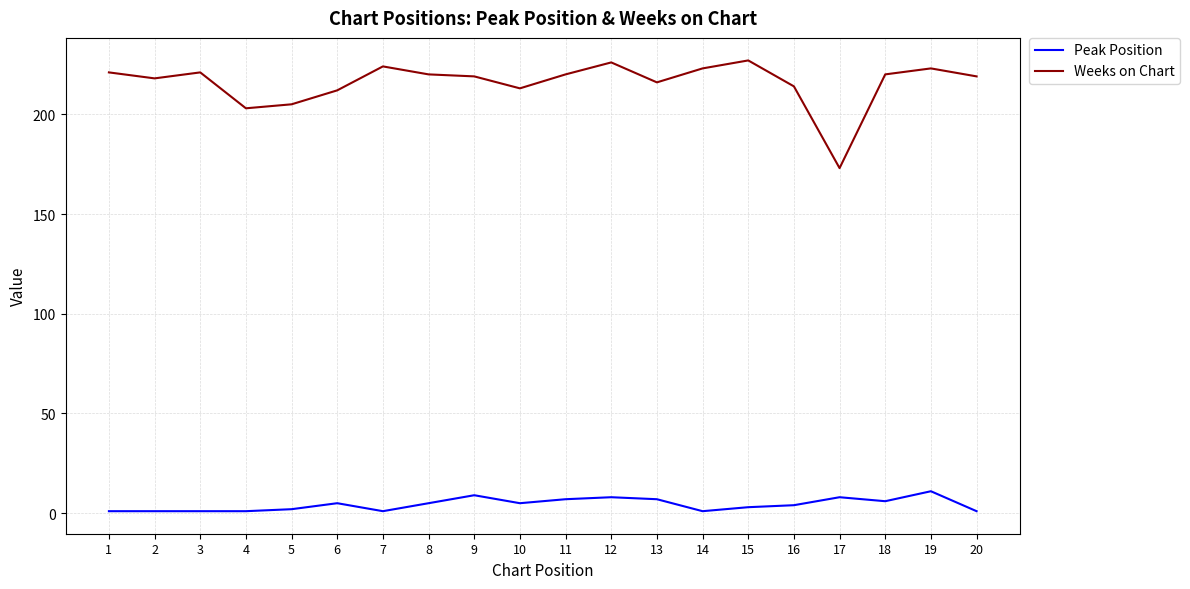

Rank the series at 12 from highest to lowest value.

Weeks on Chart, Peak Position